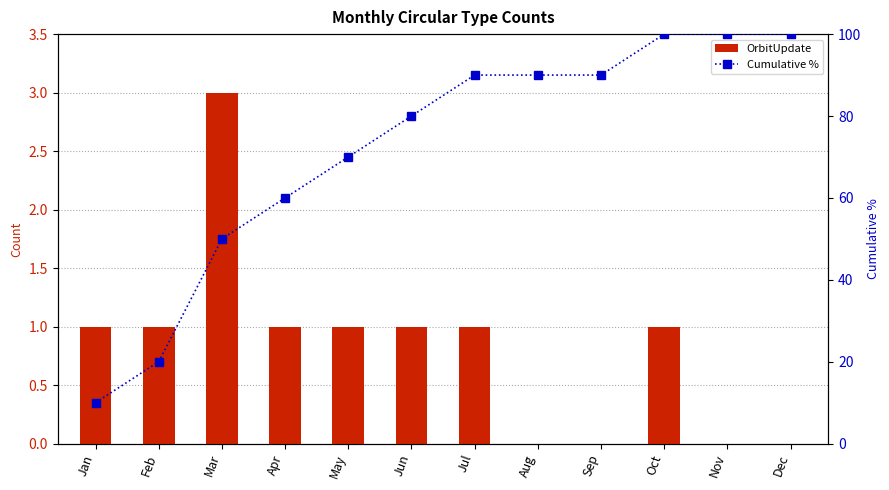

Is it true that Cumulative % equals 70 at May?

True